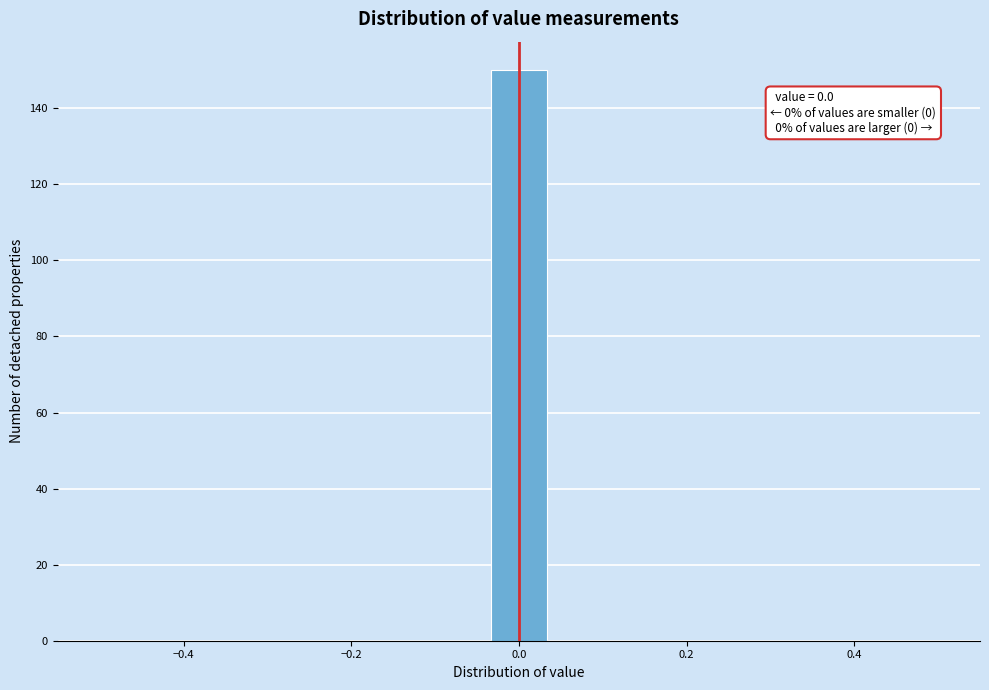

Read against the x-axis, roughly where is the centre of the tallest bar?

0.00